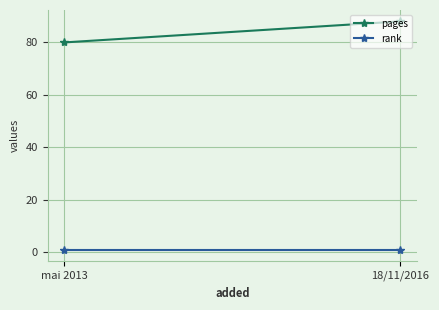

Reading right to left, list all the values displayed in this chart.

pages: 18/11/2016=88	mai 2013=80
rank: 18/11/2016=1	mai 2013=1